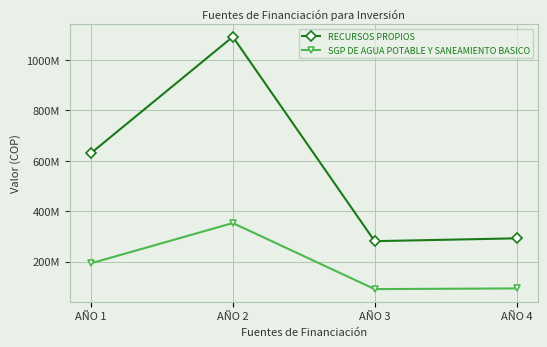

Reading right to left, list all the values displayed in this chart.

RECURSOS PROPIOS: 292614600	281360193	1091361799	630246587
SGP DE AGUA POTABLE Y SANEAMIENTO BASICO: 94141628	91399639	353211044	193626311